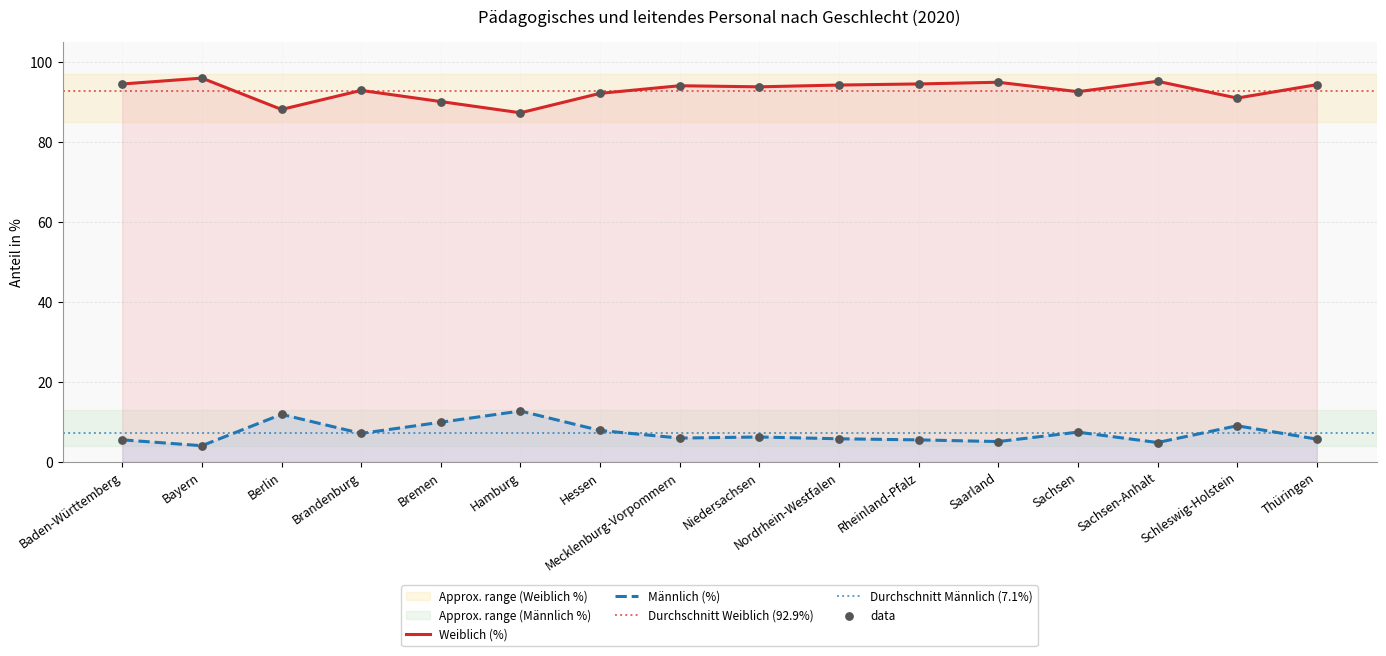

Which series has the largest Y range (max minus min)?

Weiblich (%)